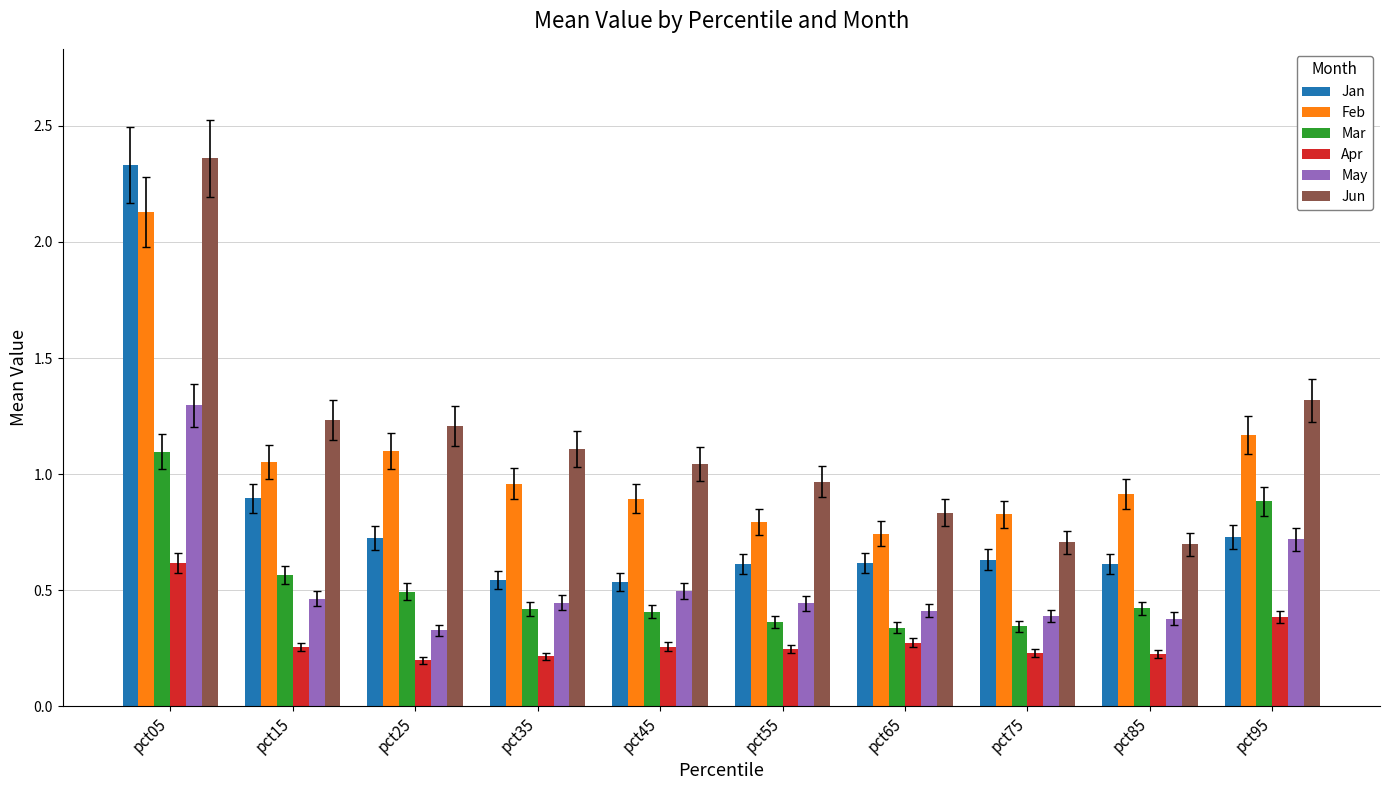

Which series has the largest range (max minus min)?

Jan